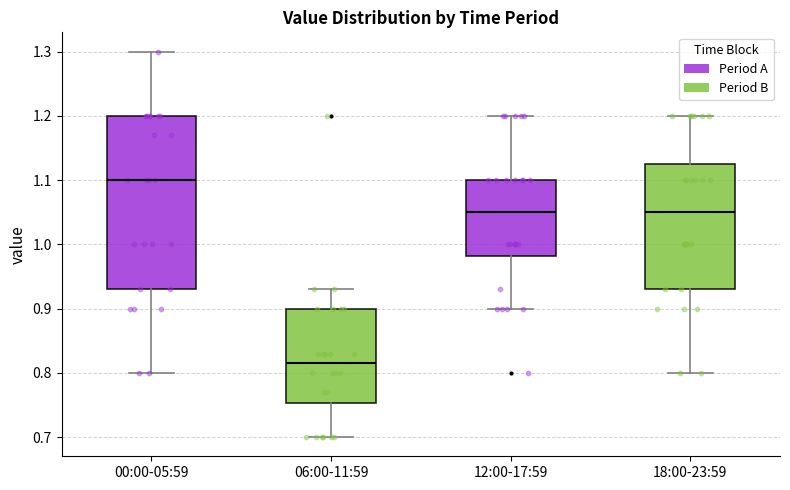

Which box is the tallest, from its lower edge to its upper edge?

00:00-05:59